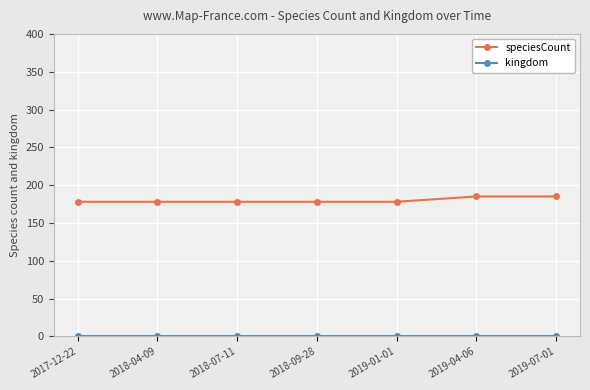

What is the maximum value for speciesCount?

185